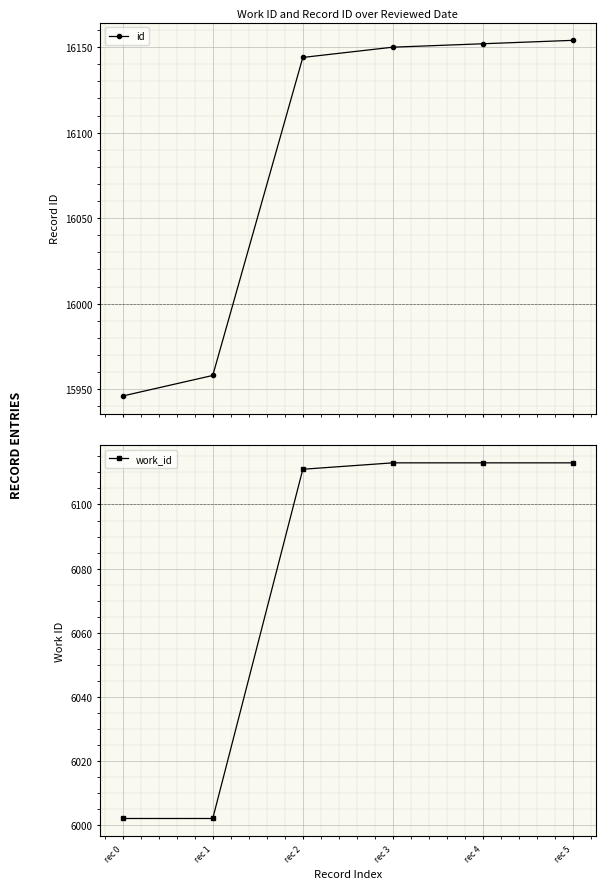

True or false: id and work_id cross at least once.

False